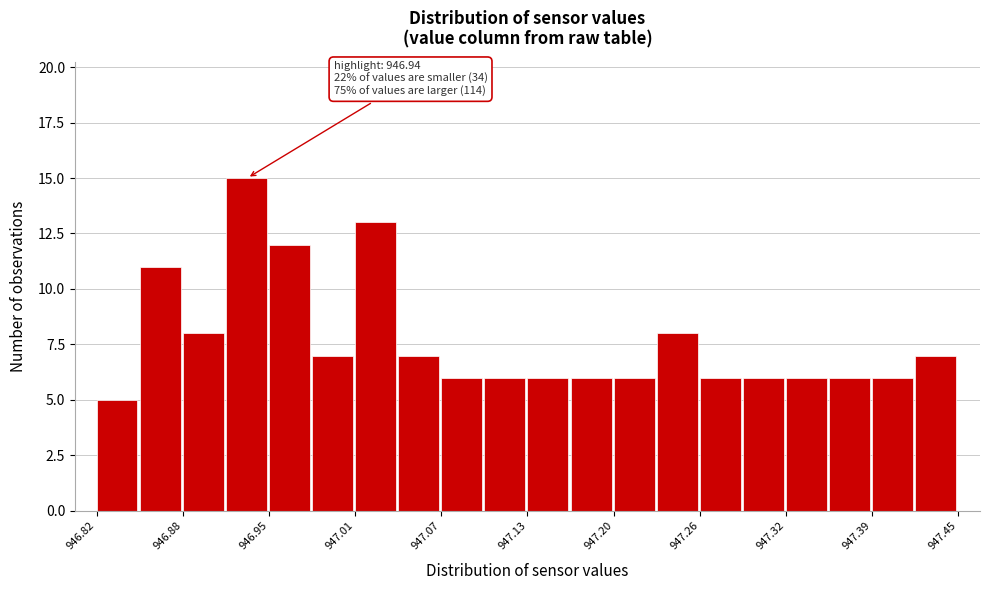

Read against the x-axis, roughly where is the centre of the tallest bar?

946.93